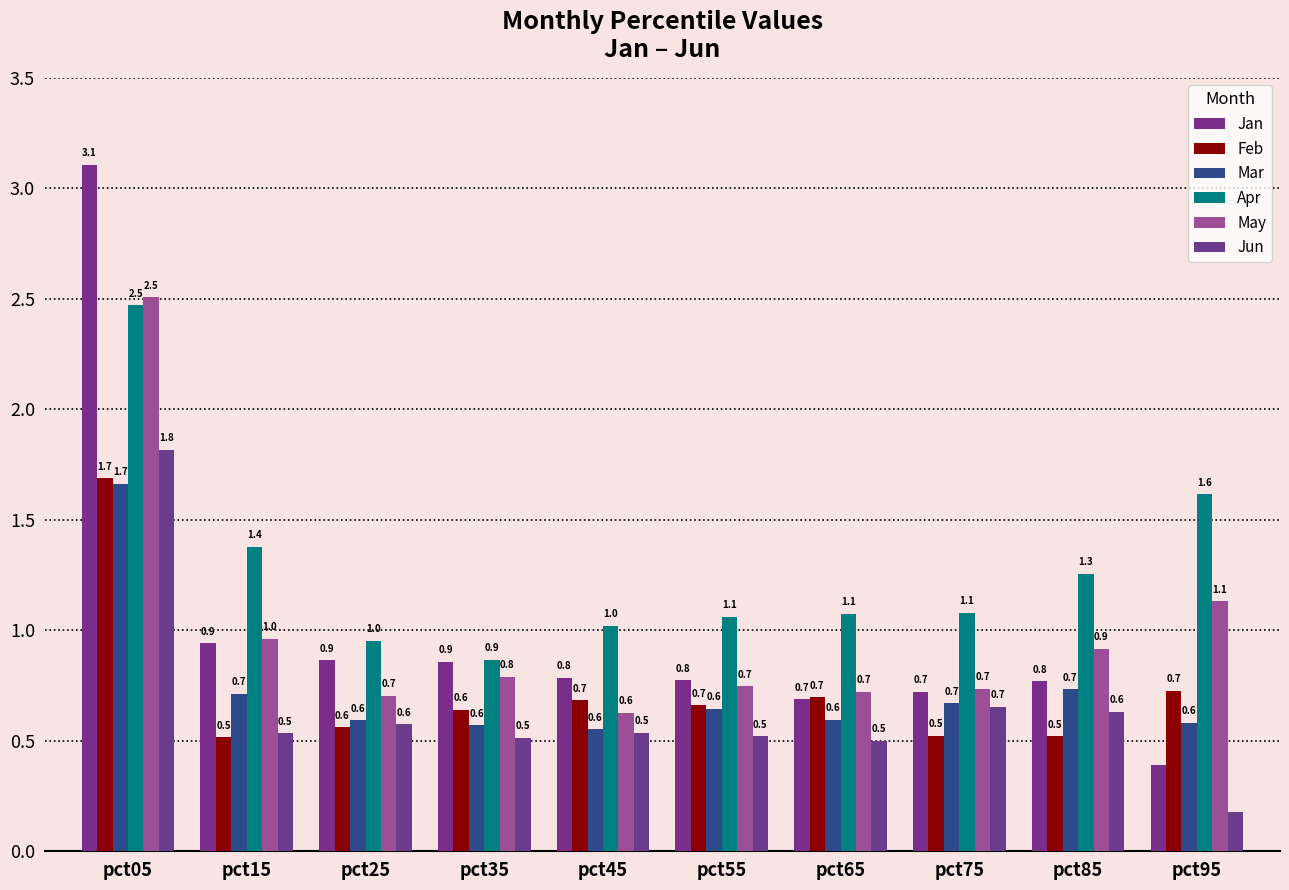

At how many categories does at least one series exceed 1?

8